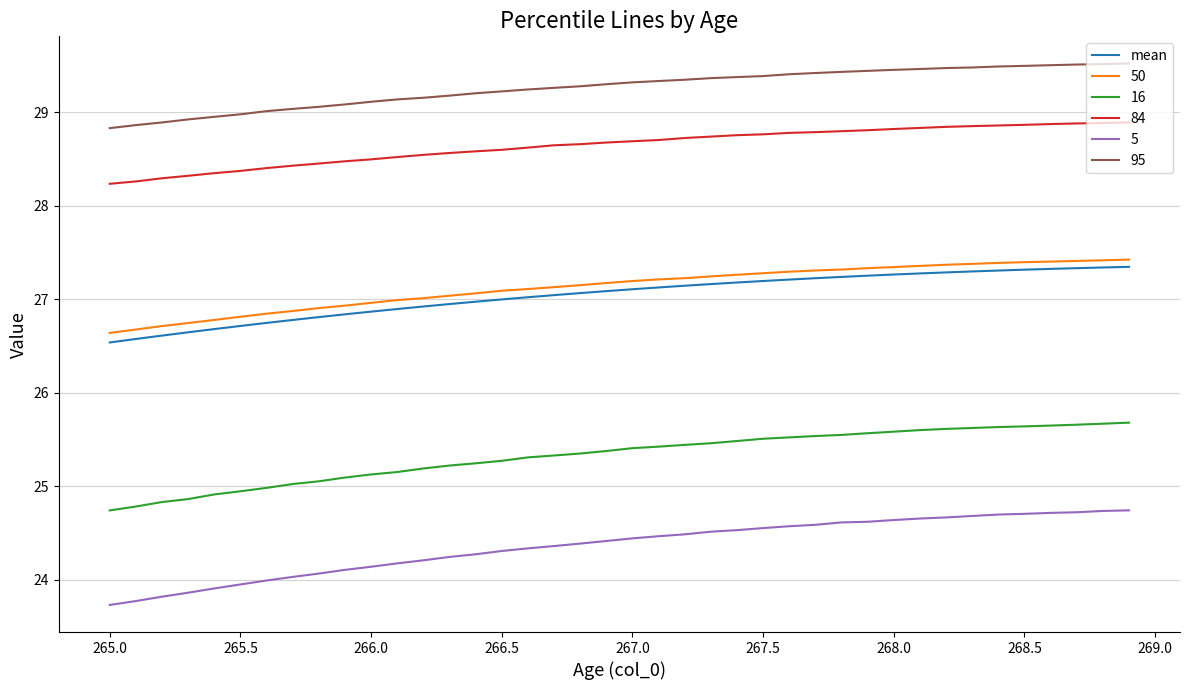

How many lines are shown in the chart?

6